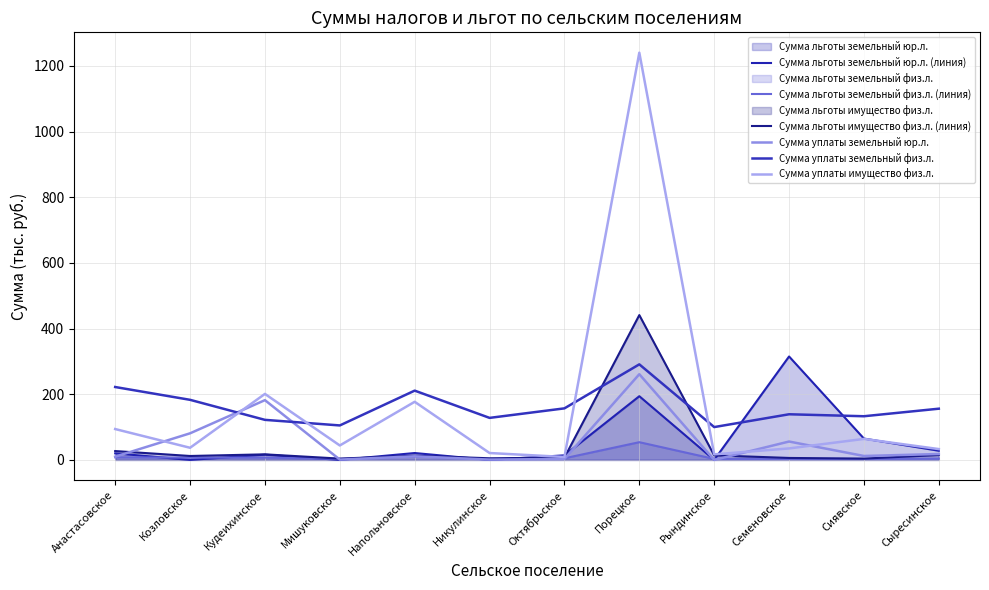

Between which two adjacent categories do Сумма уплаты имущество физ.л. and Сумма уплаты земельный юр.л. first intersect?

Анастасовское and Козловское